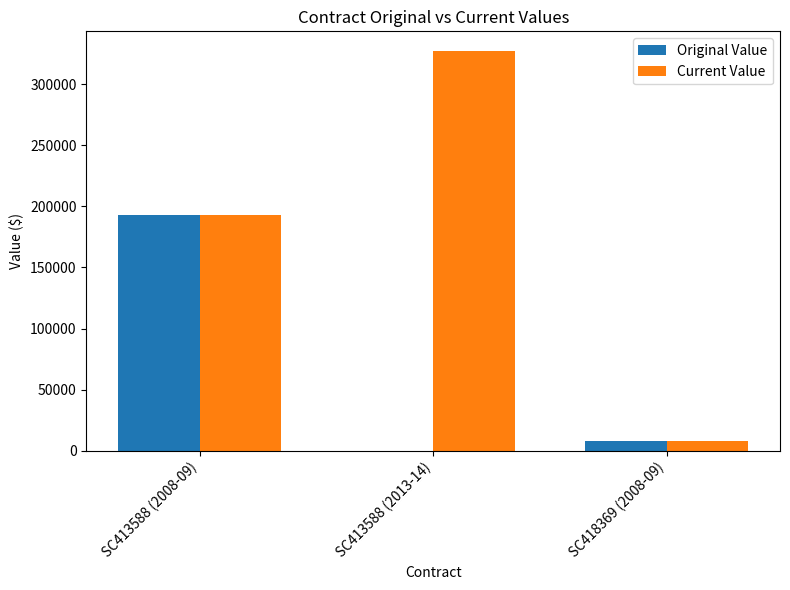

Which series has the largest total across all categories?

Current Value